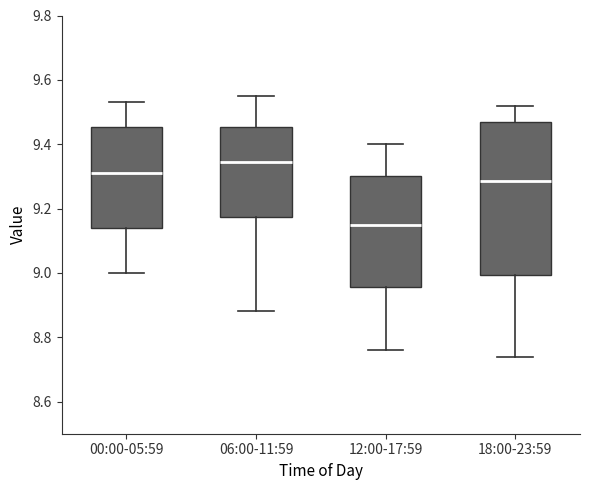

Where does the median line of the box for 12:00-17:59 sit on the y-axis? The values are not printed on the chart, so give them approximately, as read against the axis.

9.16